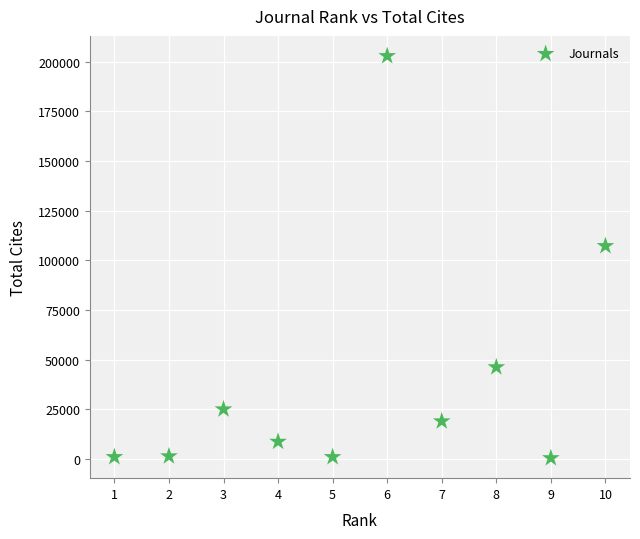

What Y value in the scatter plot is closest to 101604?

107162